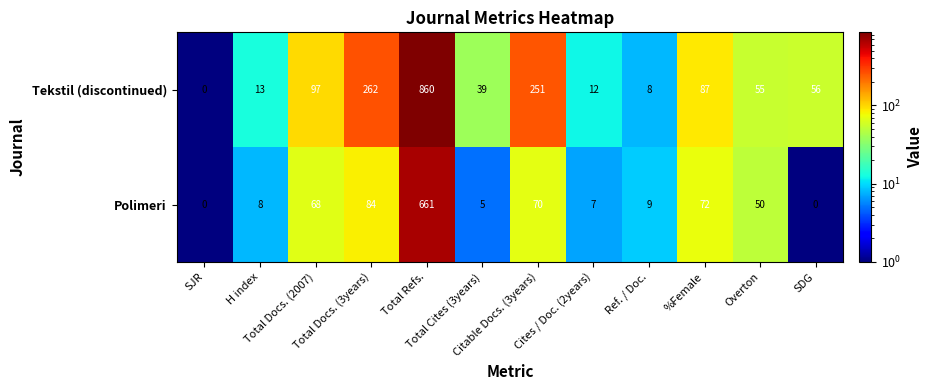

Which series has the largest total across all categories?

Tekstil (discontinued)